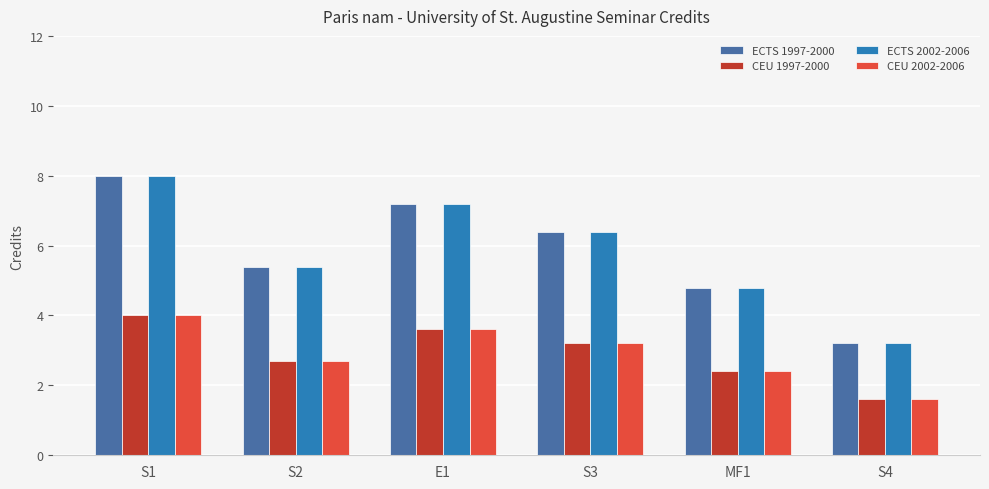

Reading left to right, what are all the values shown in this chart?

ECTS 1997-2000: 8.0	5.4	7.2	6.4	4.8	3.2
CEU 1997-2000: 4.0	2.7	3.6	3.2	2.4	1.6
ECTS 2002-2006: 8.0	5.4	7.2	6.4	4.8	3.2
CEU 2002-2006: 4.0	2.7	3.6	3.2	2.4	1.6